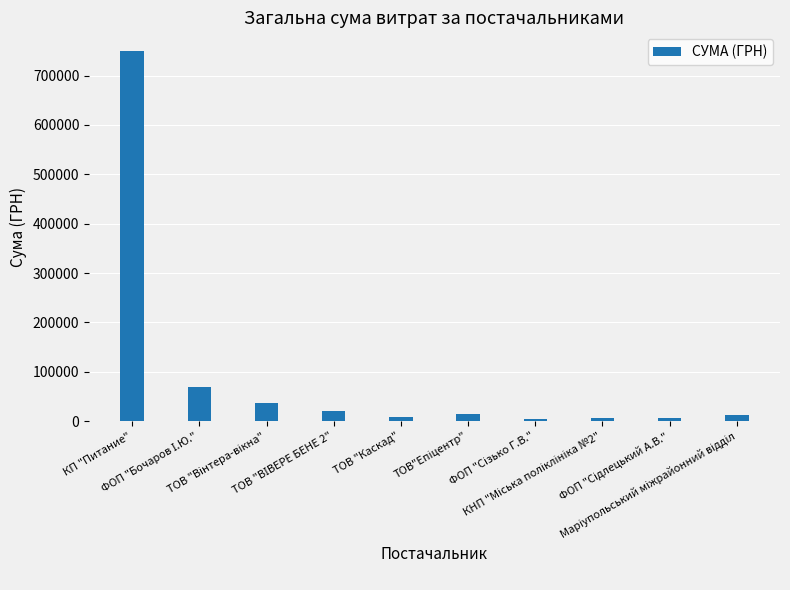

What is the value of the 1st bar from the left?

750109.4